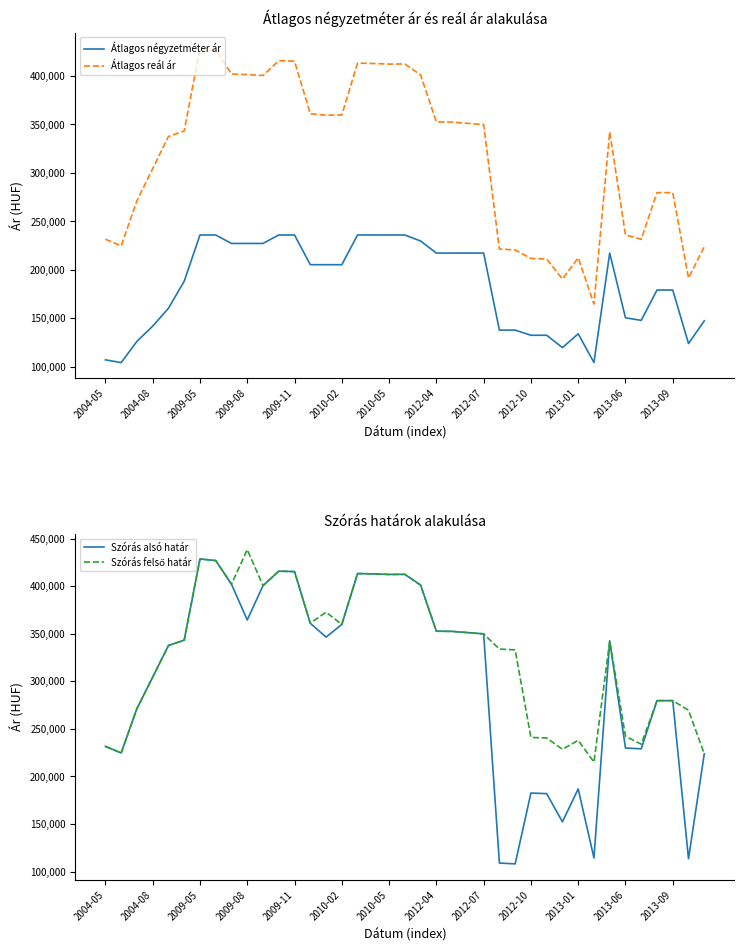

What is the spread (max minus min) of values at 16?

177313